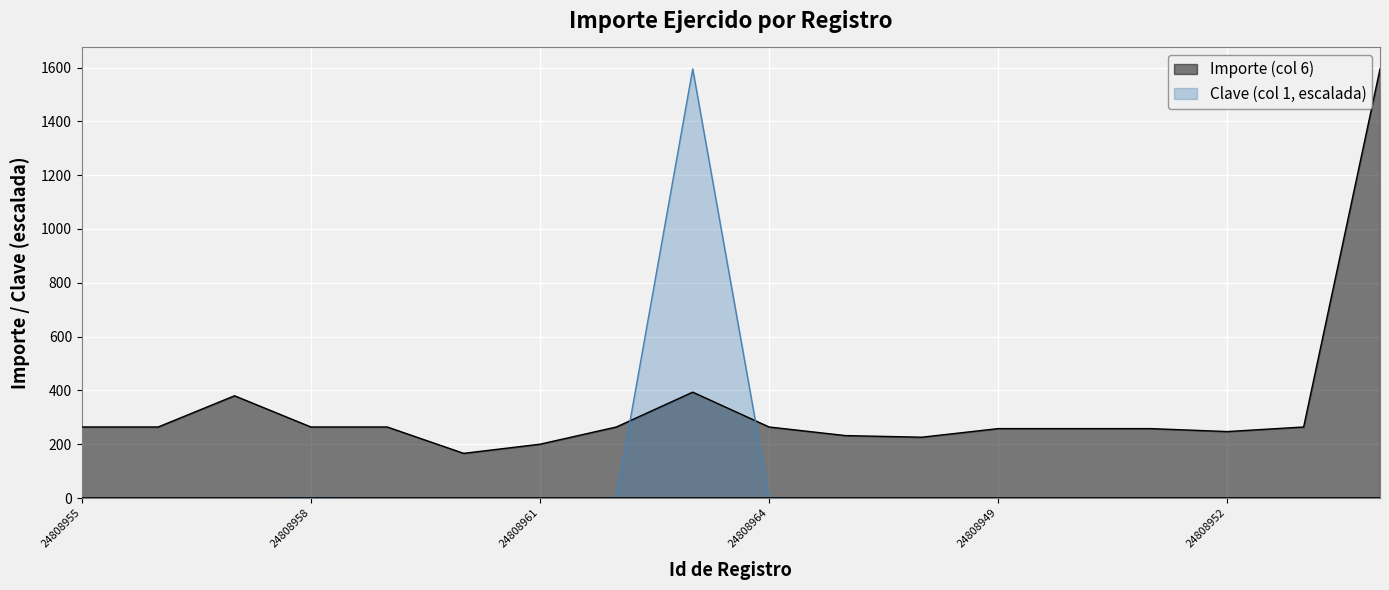

Where do Clave (col 1) and Importe (col 6) first cross each other?

24808962 and 24808963